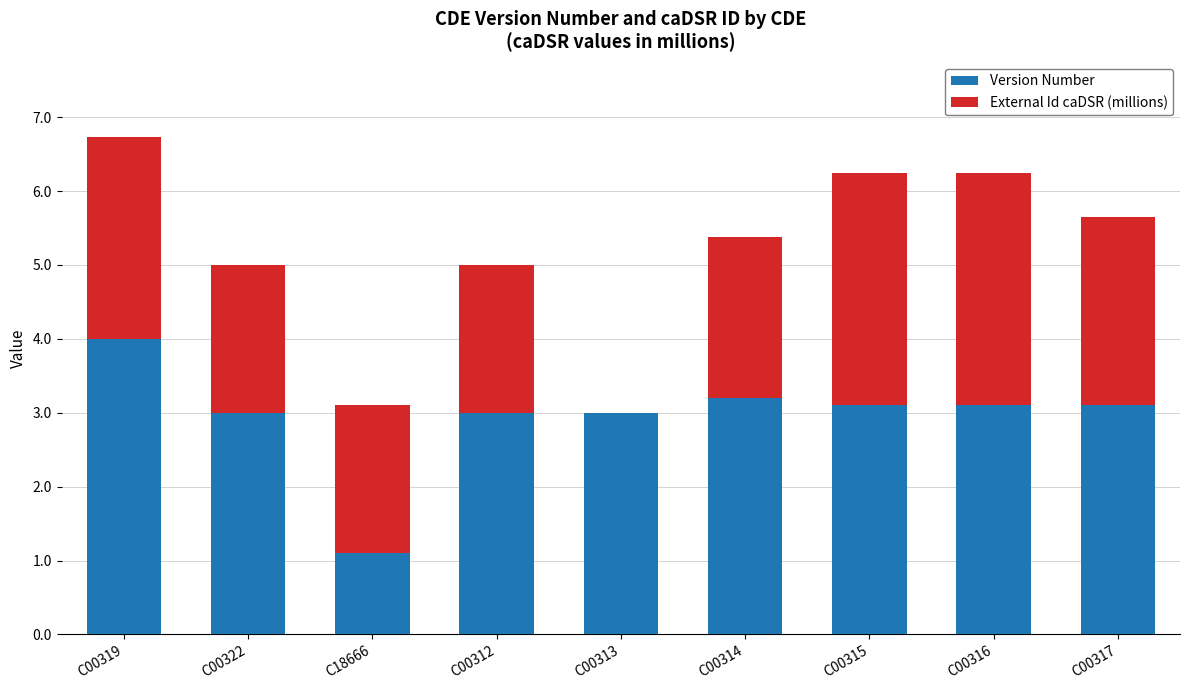

What is the total value across all series at C00314?

5.4